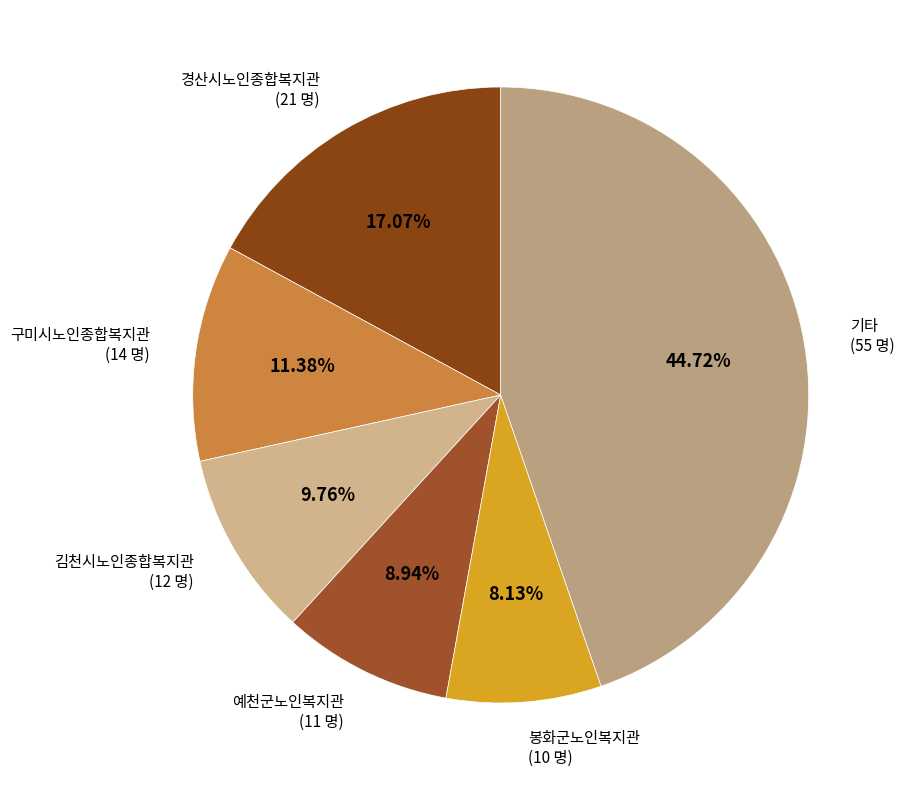

How many slices are in this pie chart?

6